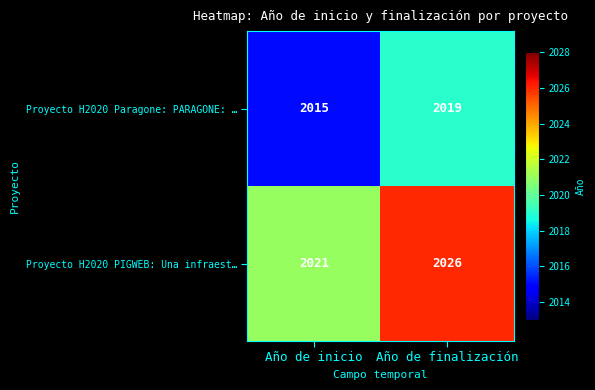

What value does the Proyecto H2020 Paragone: PARAGONE: … series have at Año de inicio?

2015